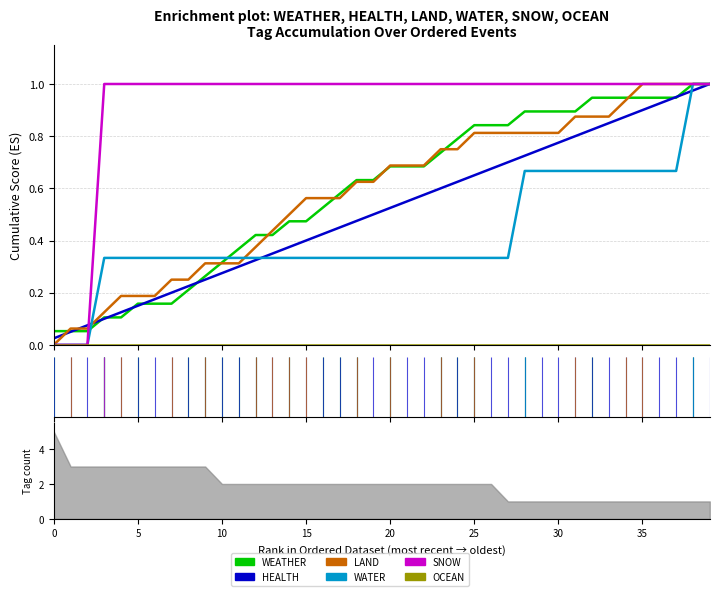

Which series has the largest total across all categories?

SNOW